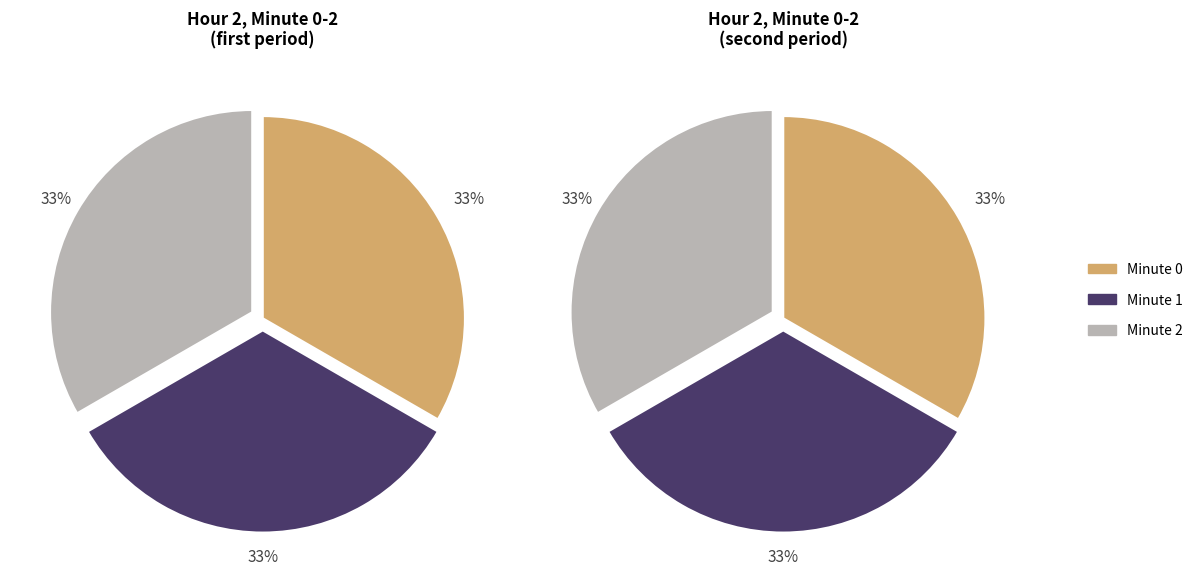

Rank the categories by value from lowest to highest.

Minute 2, Minute 1, Minute 0